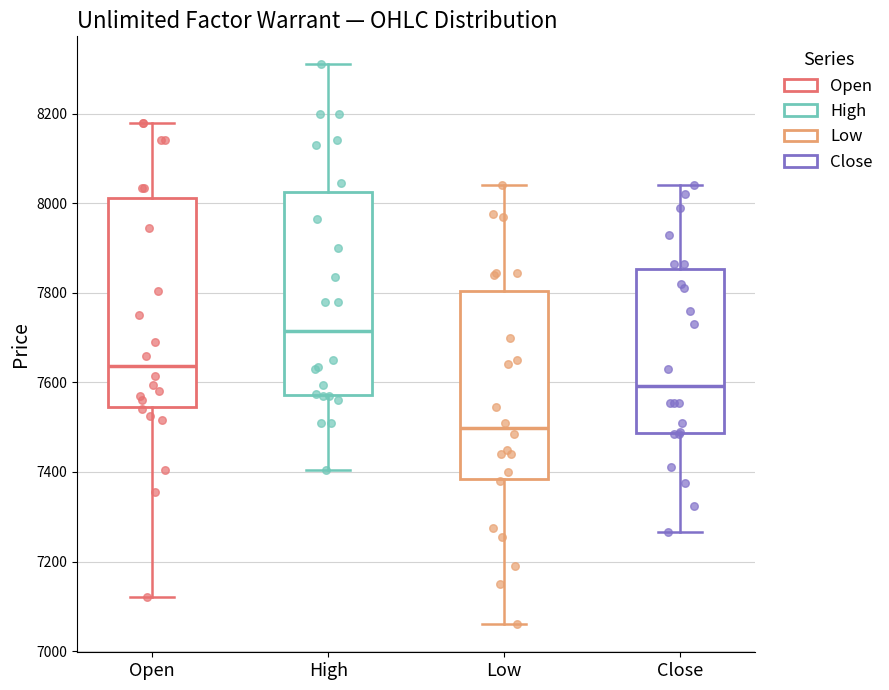

Where does the lower whisker of the box for Low end on the y-axis? The values are not printed on the chart, so give them approximately, as read against the axis.

7060